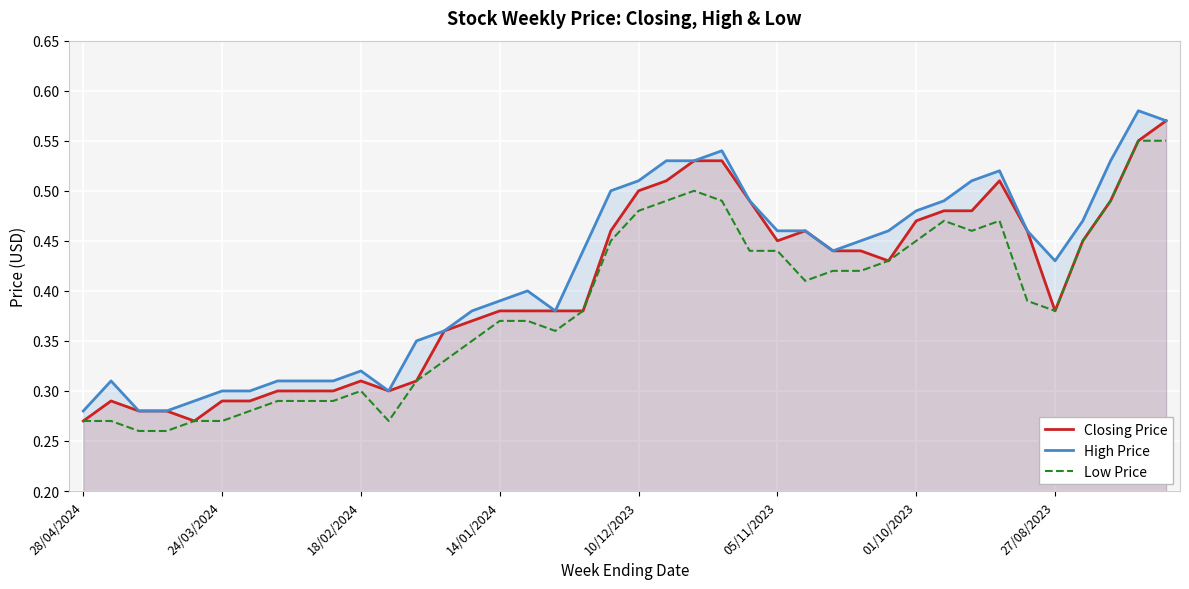

Does the chart display data point markers on the line(s)?

No